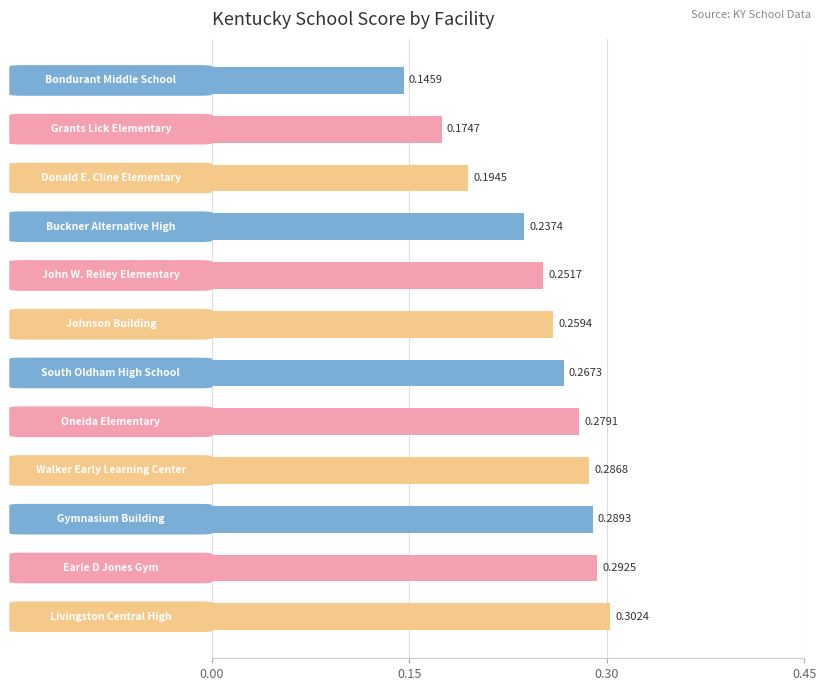

Rank the categories by value from highest to lowest.

Livingston Central High, Earle D Jones Gym, Gymnasium Building, Walker Early Learning Center, Oneida Elementary, South Oldham High School, Johnson Building, John W. Reiley Elementary, Buckner Alternative High, Donald E. Cline Elementary, Grants Lick Elementary, Bondurant Middle School